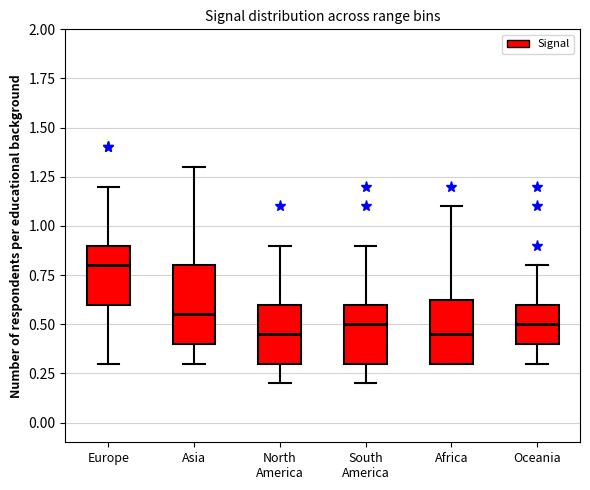

Comparing the boxes themselves (not the whiskers), which one is the tallest?

Asia